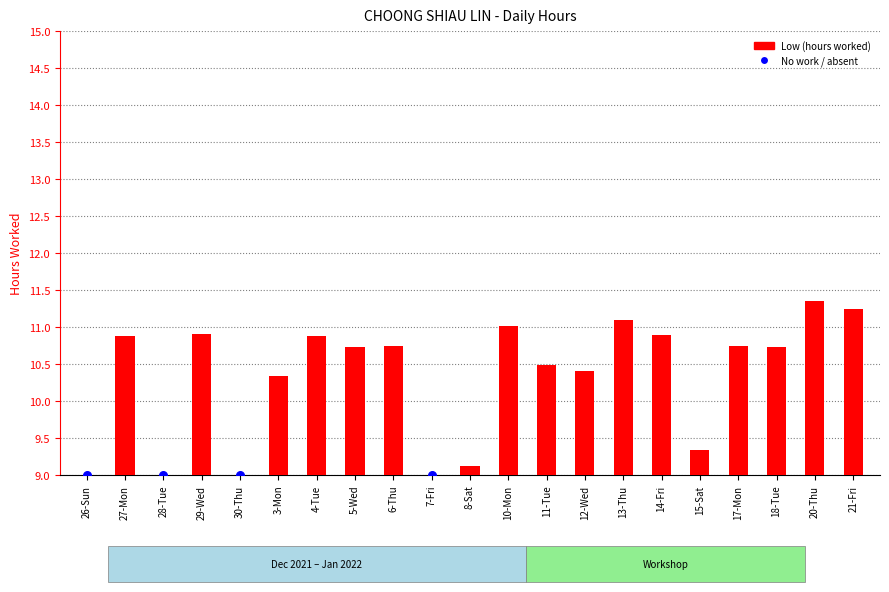

What is the change in value from 29-Wed to 10-Mon?

+0.1